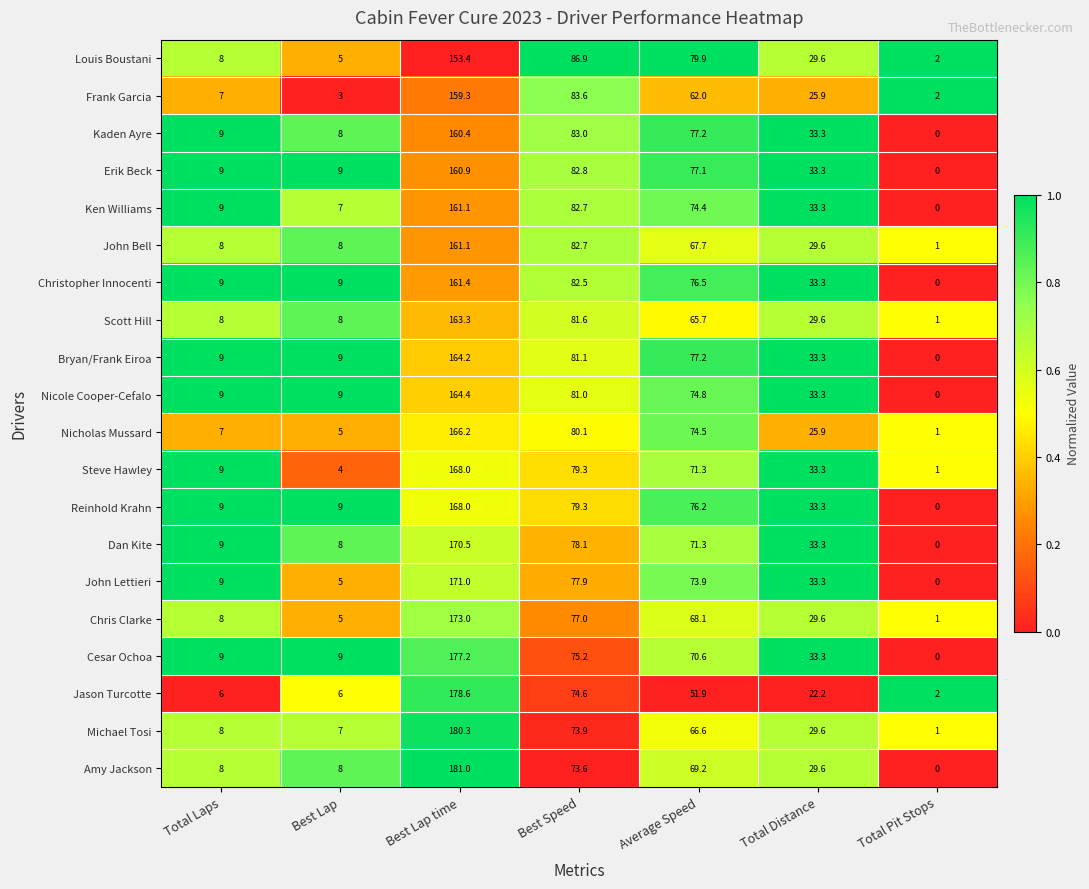

Between Total Laps and Best Lap, which series saw the biggest shift?

Steve Hawley